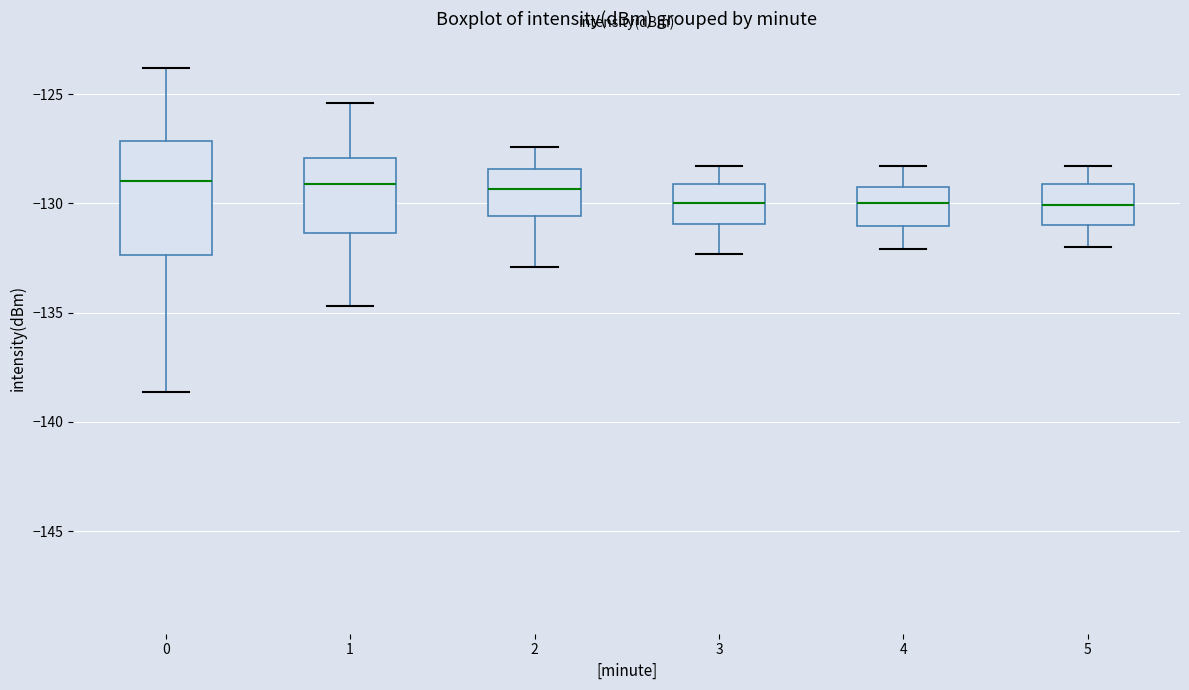

Reading left to right, transcribe this box plot: for each box, give where its median line is, the range the box spans, and where its two whiskers end, as read against the y-axis. The values are not printed on the chart, so give them approximately, as read against the axis.

0: median -129.0, box -132.5 to -127.0, whiskers -138.5 to -124.0
1: median -129.0, box -131.5 to -128.0, whiskers -134.5 to -125.5
2: median -129.5, box -130.5 to -128.5, whiskers -133.0 to -127.5
3: median -130.0, box -131.0 to -129.0, whiskers -132.5 to -128.5
4: median -130.0, box -131.0 to -129.0, whiskers -132.0 to -128.5
5: median -130.0, box -131.0 to -129.0, whiskers -132.0 to -128.5